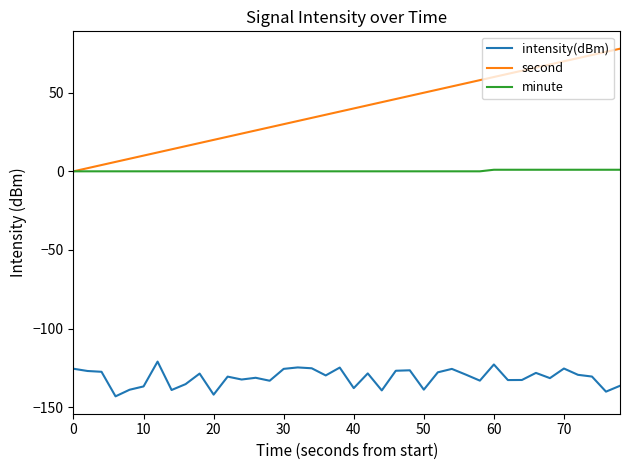

Rank the series by their maximum value, from highest to lowest.

second, minute, intensity(dBm)